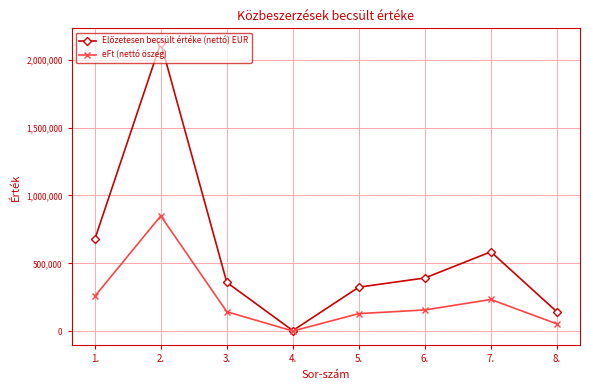

The value of eFt (nettó öszeg) at 5. is 130000. True or false?

True